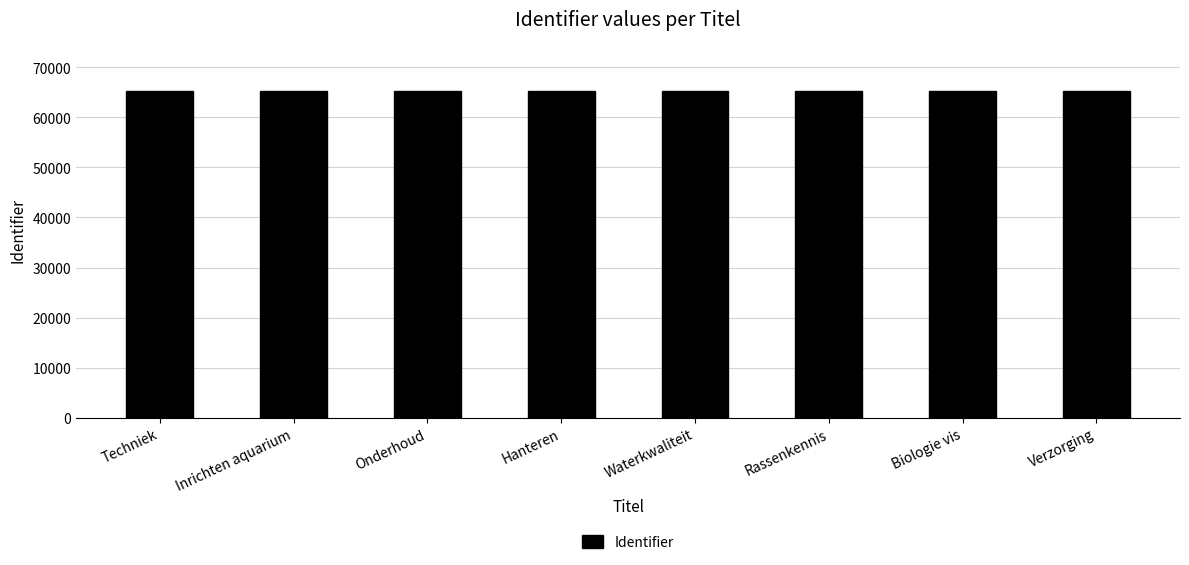

What is the minimum value shown in the chart?

65285